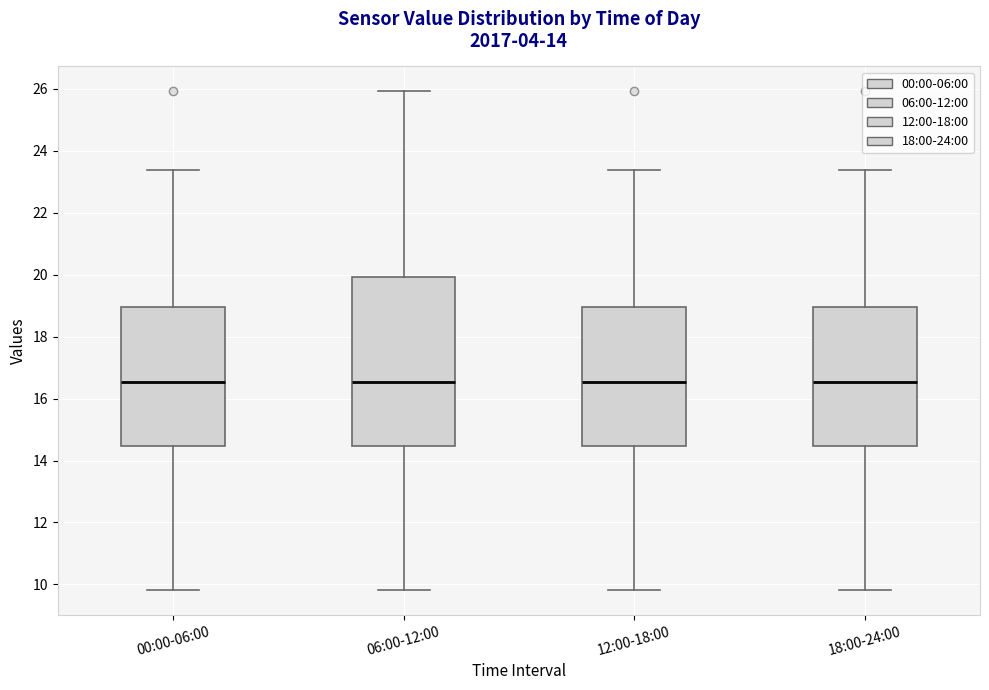

Where is the lower edge of the box for 06:00-12:00 on the y-axis? The values are not printed on the chart, so give them approximately, as read against the axis.

14.4